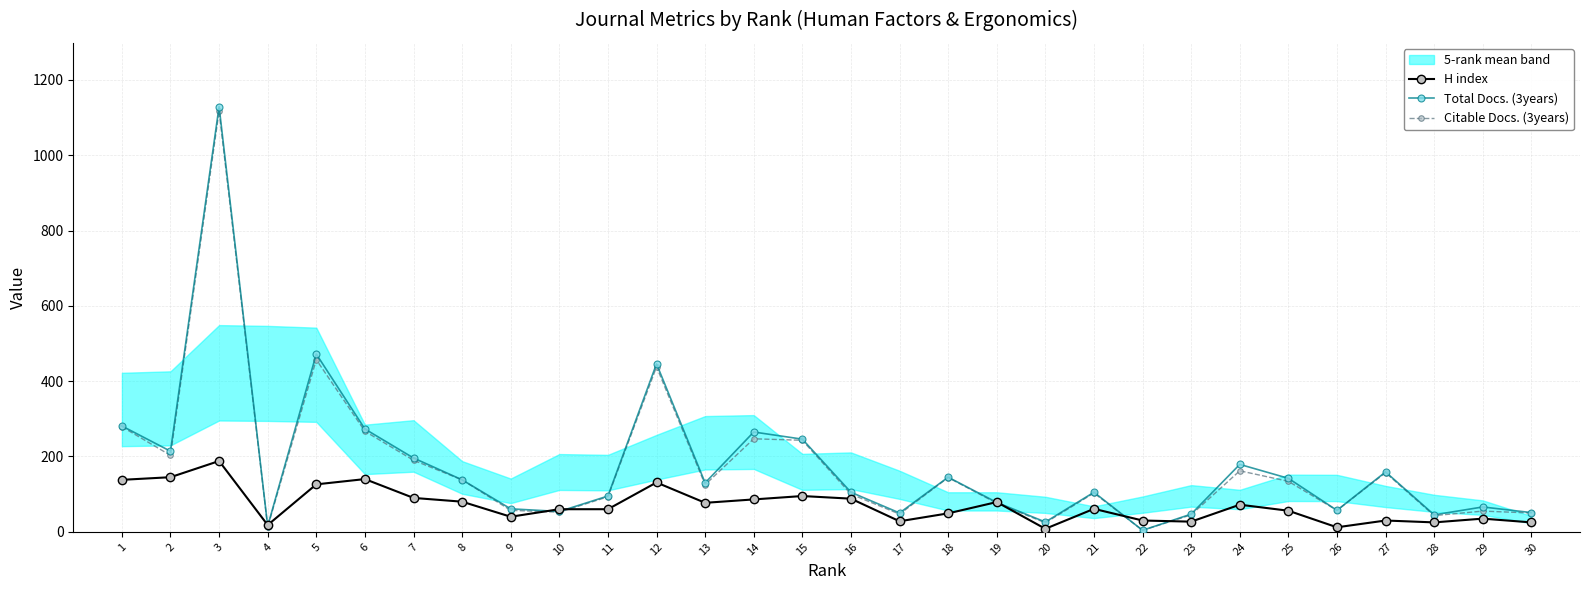

Reading left to right, extract all data points from this chart.

H index: 138	145	188	18	126	140	90	80	40	60	60	131	77	86	95	88	28	49	79	8	61	30	27	72	56	12	30	25	35	25
Total Docs. (3years): 281	214	1129	15	472	273	196	138	61	54	95	446	130	265	246	105	50	145	78	26	105	4	47	179	142	57	159	45	66	51
Citable Docs. (3years): 279	203	1117	13	457	267	190	138	57	52	93	438	125	247	243	100	47	144	76	24	103	4	45	162	134	57	157	43	55	50